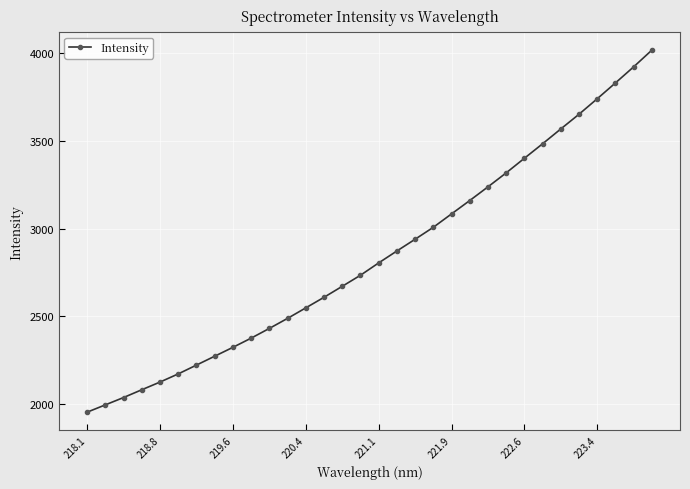

What is the difference between the maximum and minimum values?

2064.8